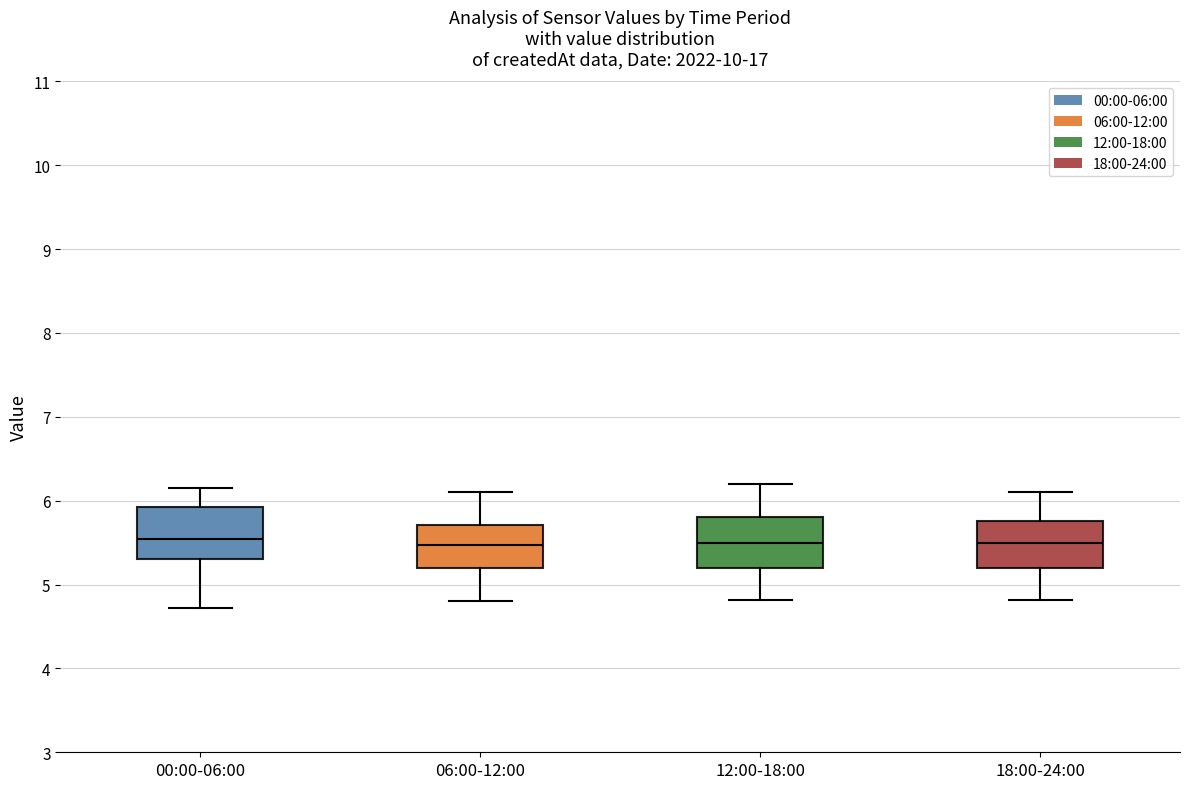

Where is the upper edge of the box for 18:00-24:00 on the y-axis? The values are not printed on the chart, so give them approximately, as read against the axis.

5.8